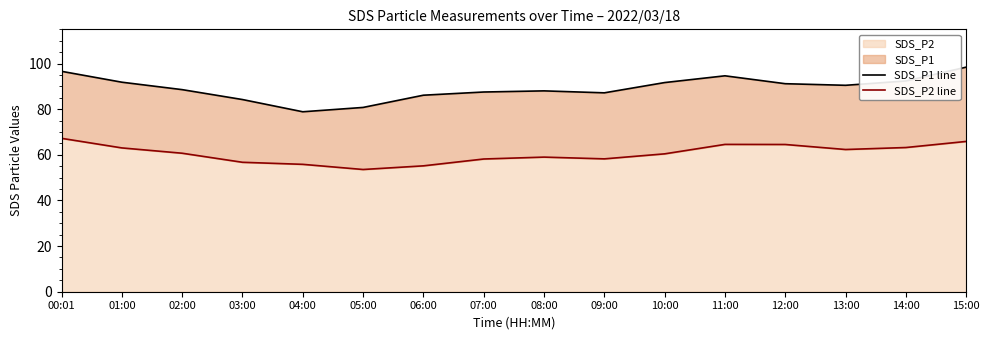

What is the sum of all SDS_P1 line values?

1428.5